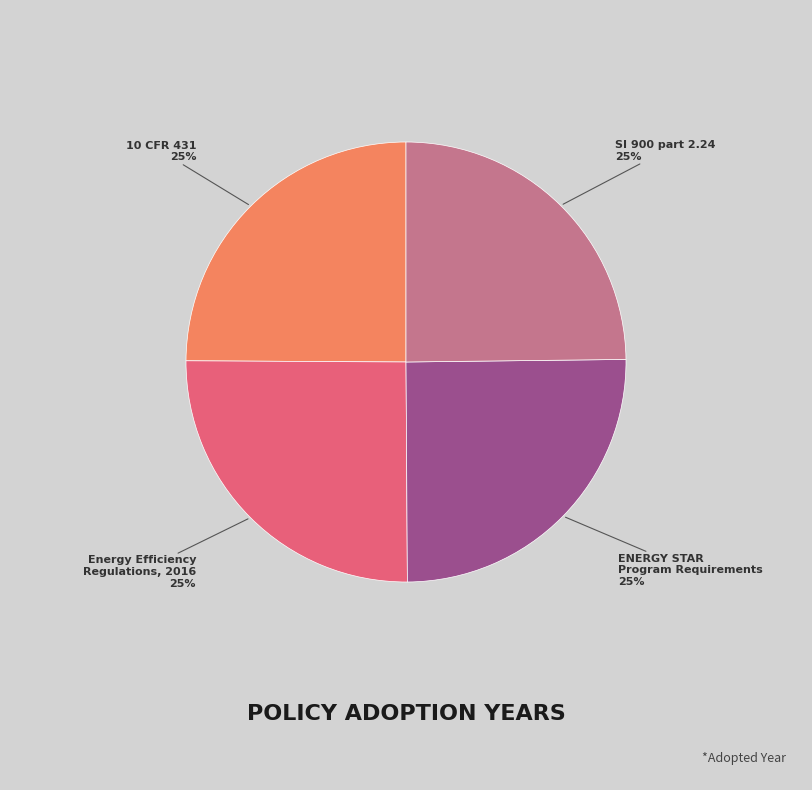

How many slices are in this pie chart?

4